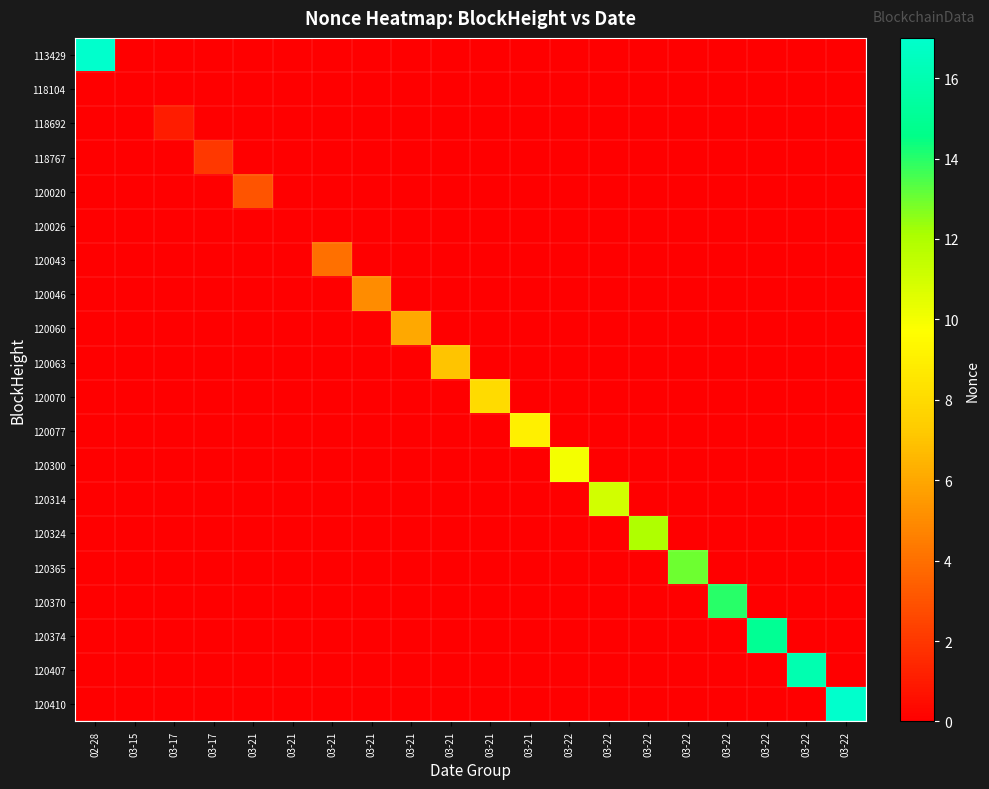

Which has a higher value, 03-21 or 03-21?

03-21